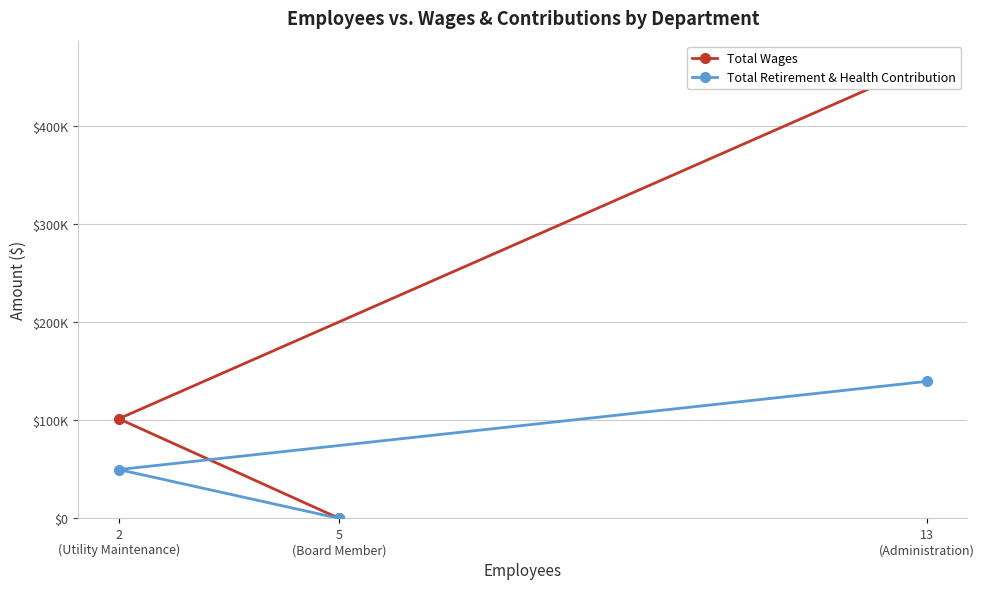

Reading left to right, what are all the values shown in this chart?

Total Wages: 13
(Administration)=464191	2
(Utility Maintenance)=101666	5
(Board Member)=0
Total Retirement & Health Contribution: 13
(Administration)=139838	2
(Utility Maintenance)=49832	5
(Board Member)=0